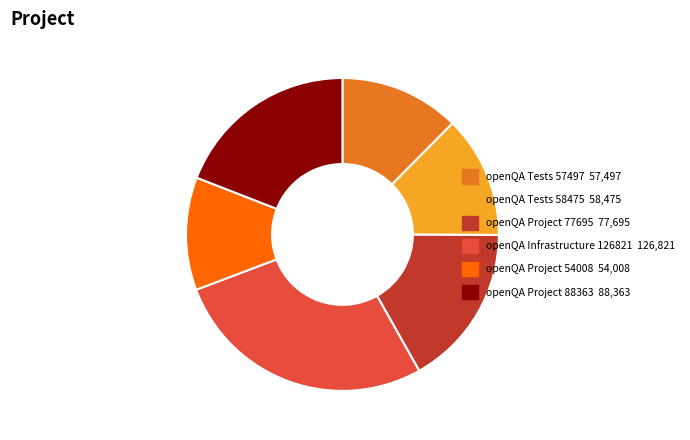

Is there any slice that represents more than half of the pie?

No